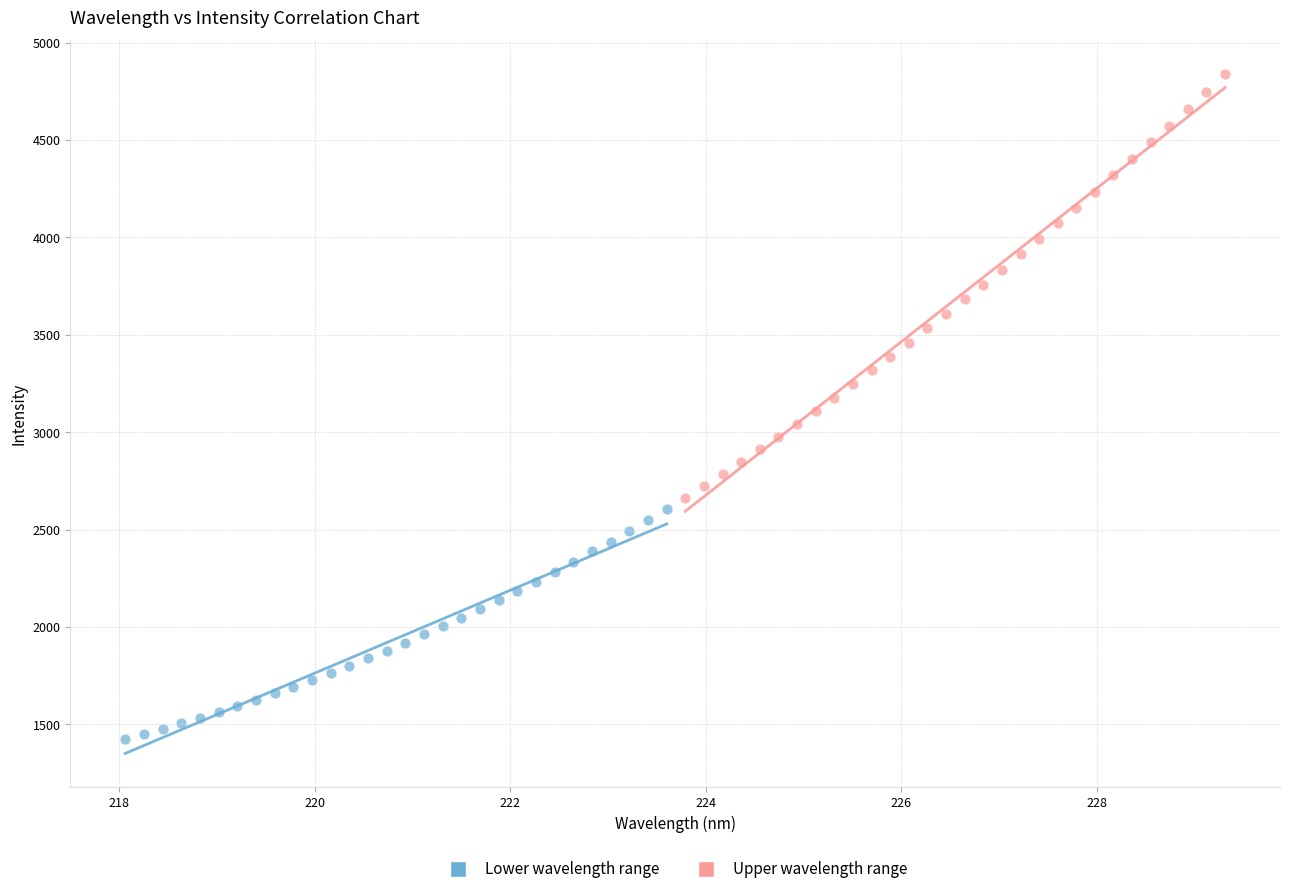

Which series reaches the minimum Y coordinate?

Lower wavelength range